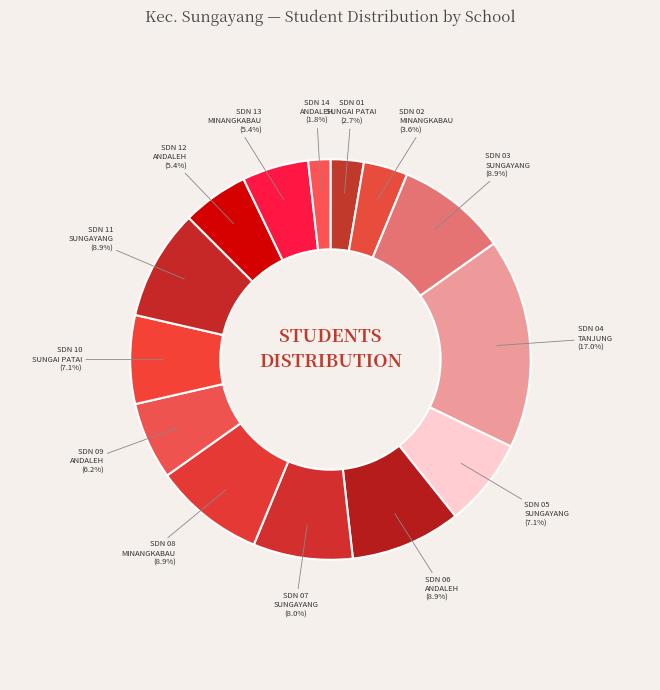

How many segments does this pie chart have?

14